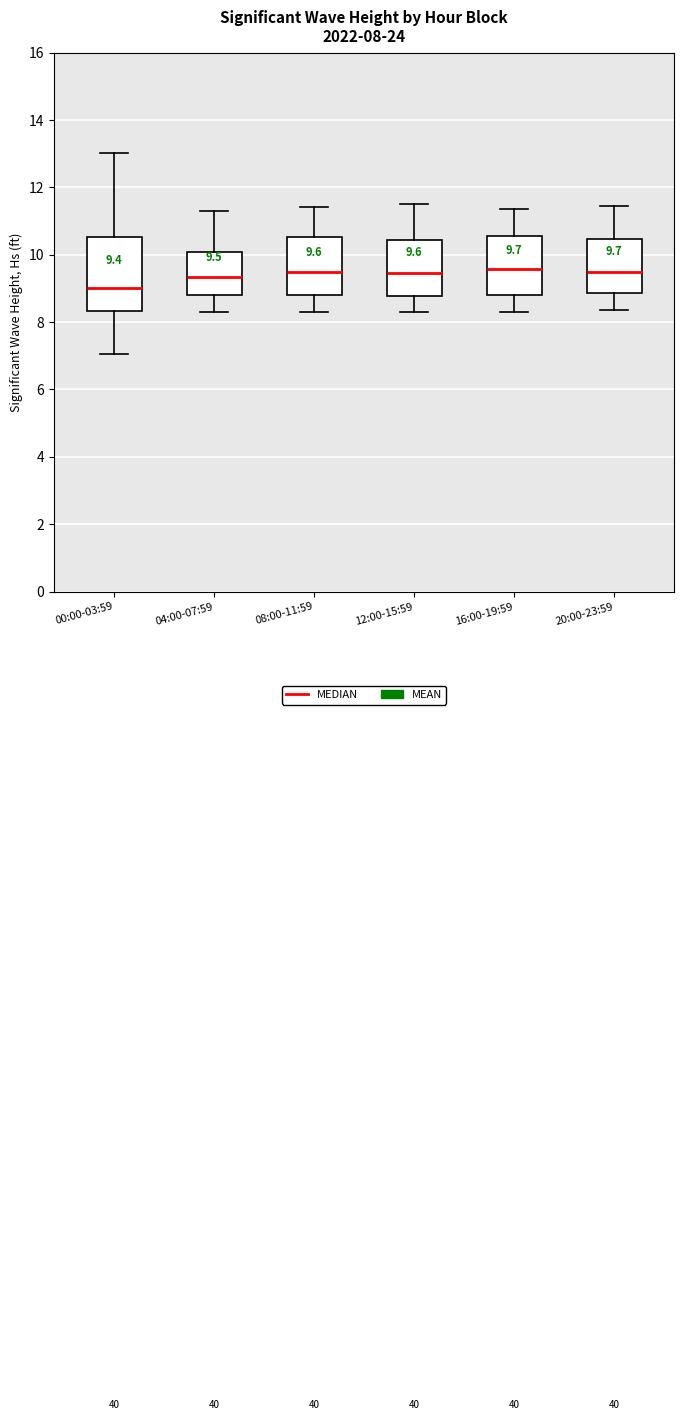

Which box's median line is the lowest?

00:00-03:59